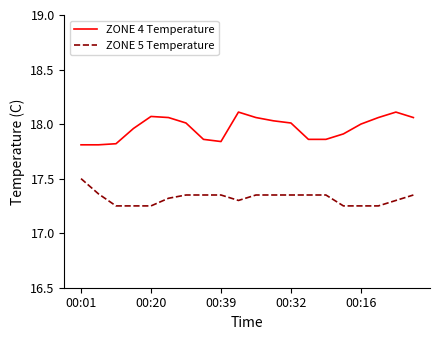

Rank the series by their average value, from lowest to highest.

ZONE 5 Temperature, ZONE 4 Temperature